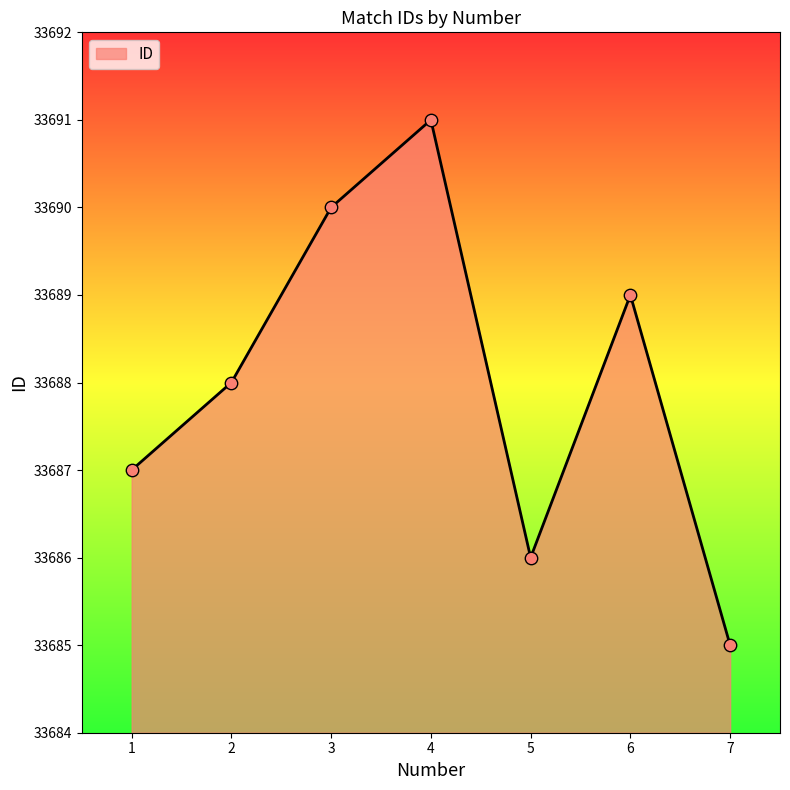

Which has a higher value, 5 or 7?

5